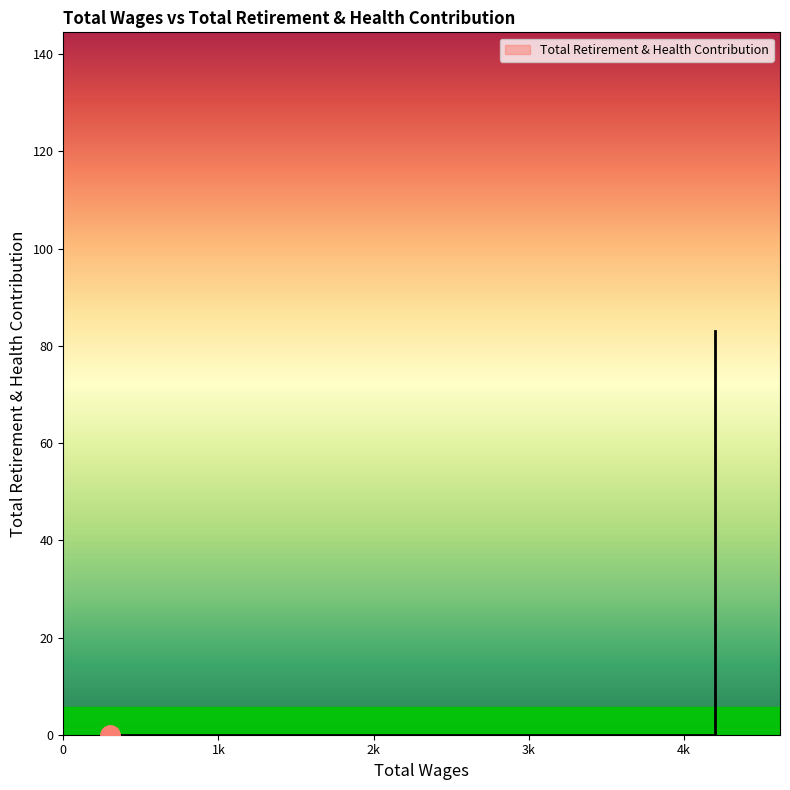

Reading left to right, what are all the values shown in this chart?

83	83	0	0	83	0	0